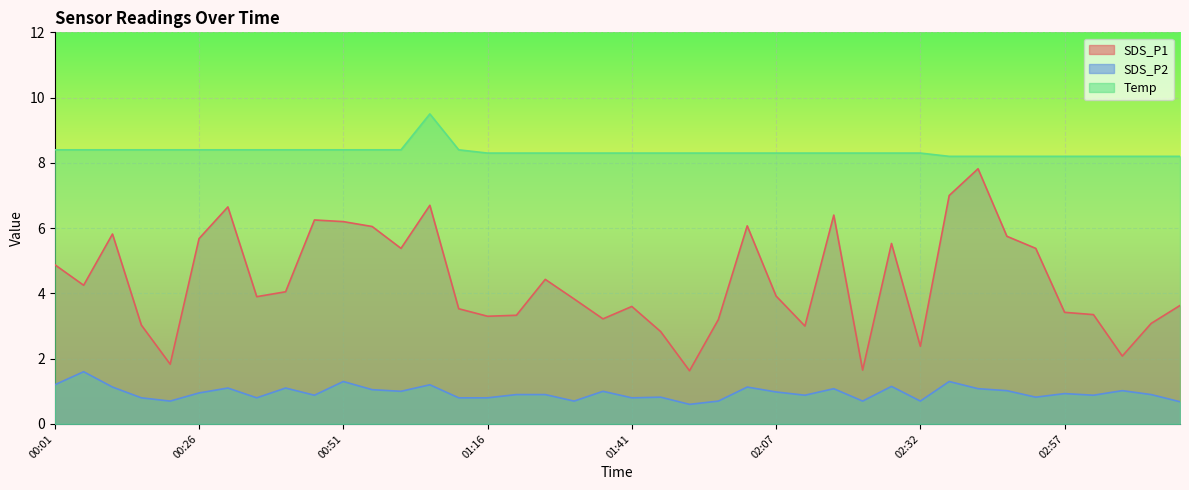

Count the number of data series in this chart.

3